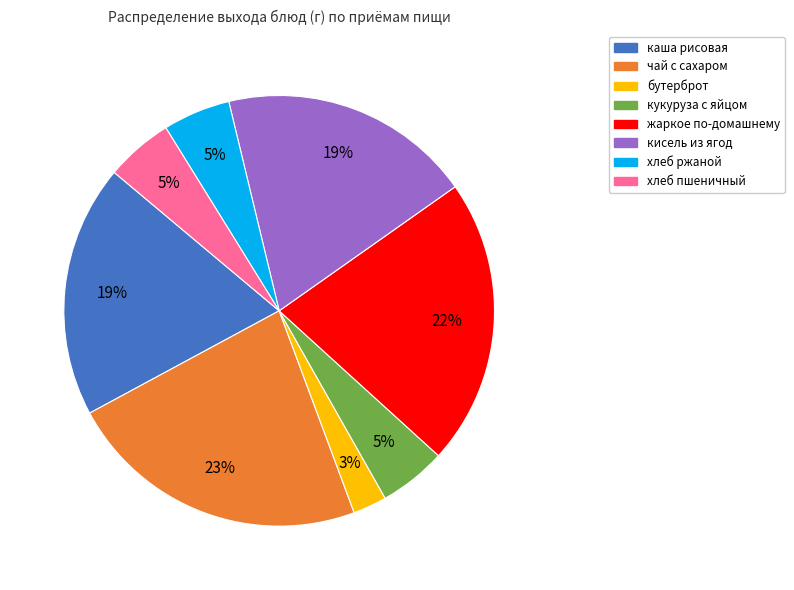

To the nearest percent, what is the average slice percentage?

12%